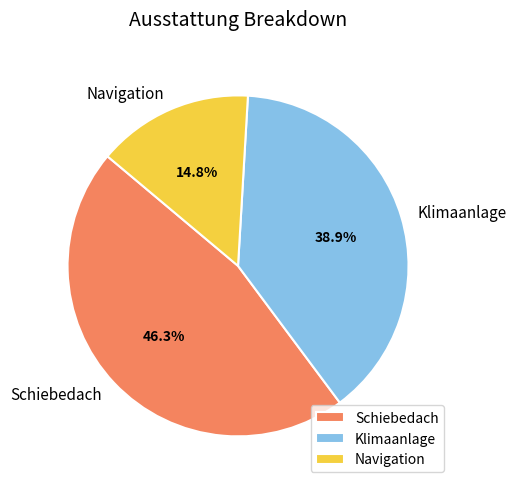

To the nearest percent, what is the average slice percentage?

33%